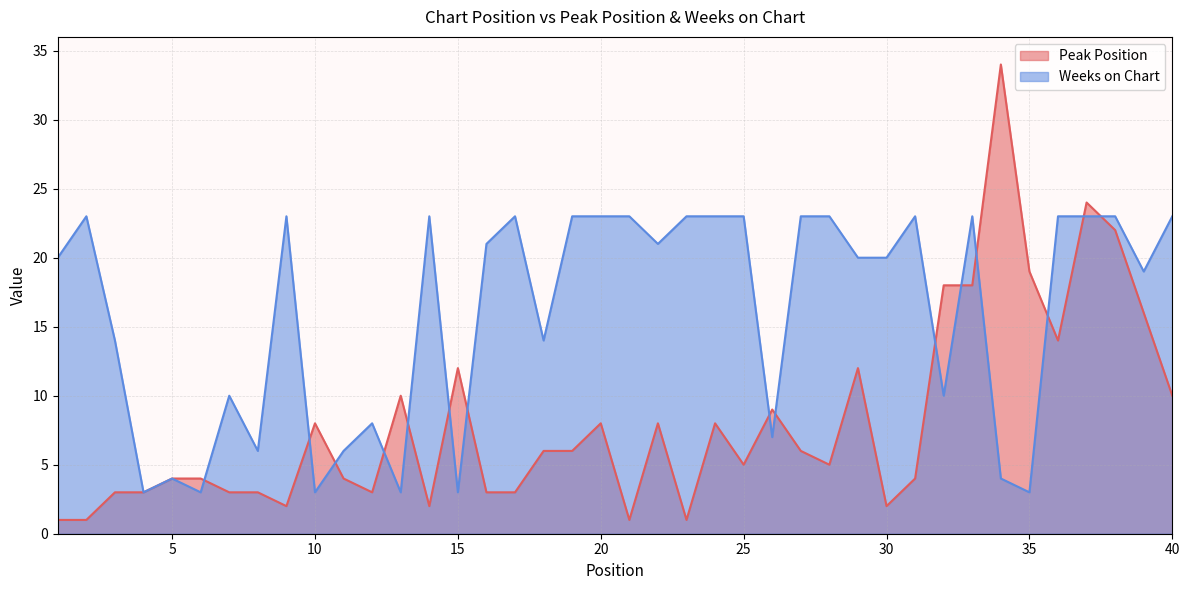

Where is Peak Position nearest to the value 17?

32